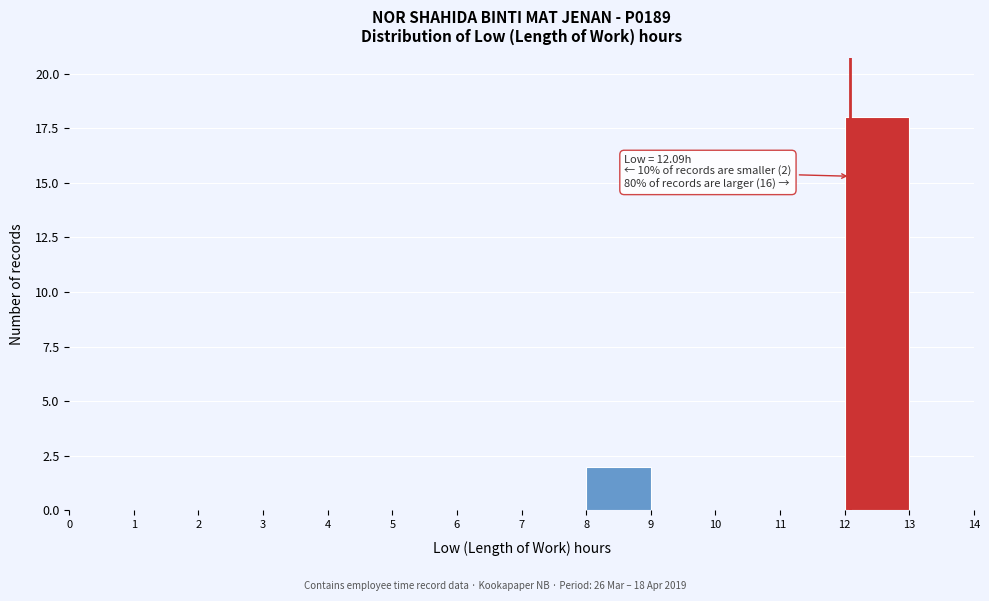

Over which range of the x-axis is the bar tallest?

12 to 13